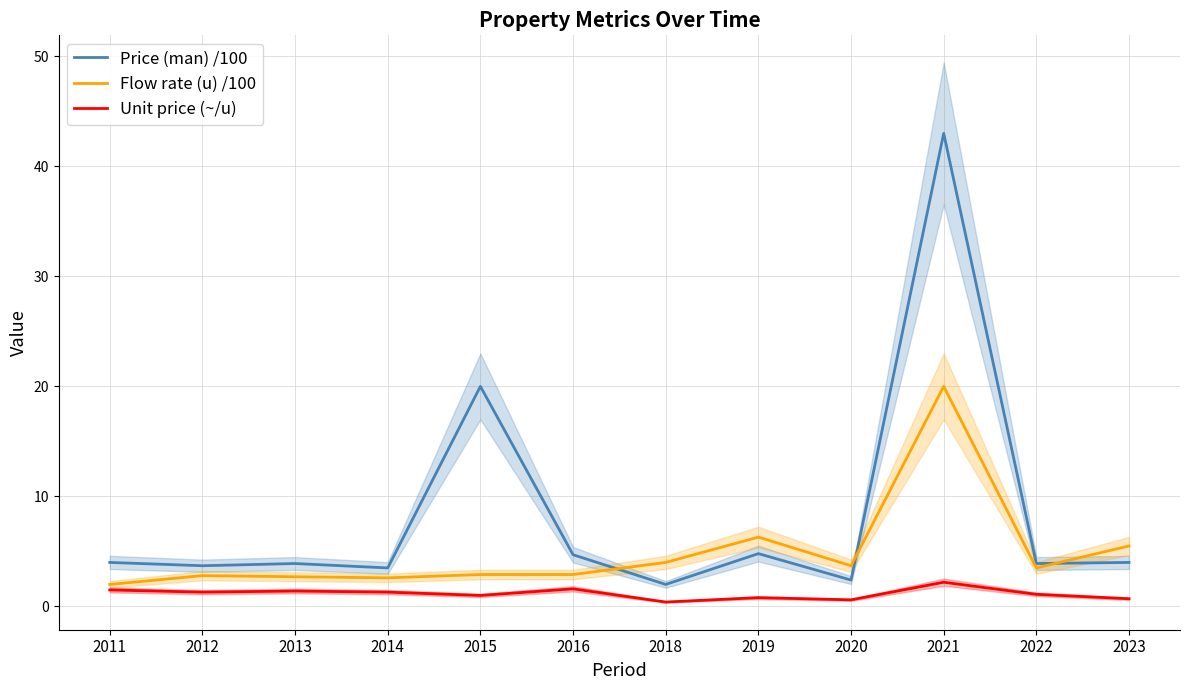

Where does the Price (man) /100 series first go above 4?

2015